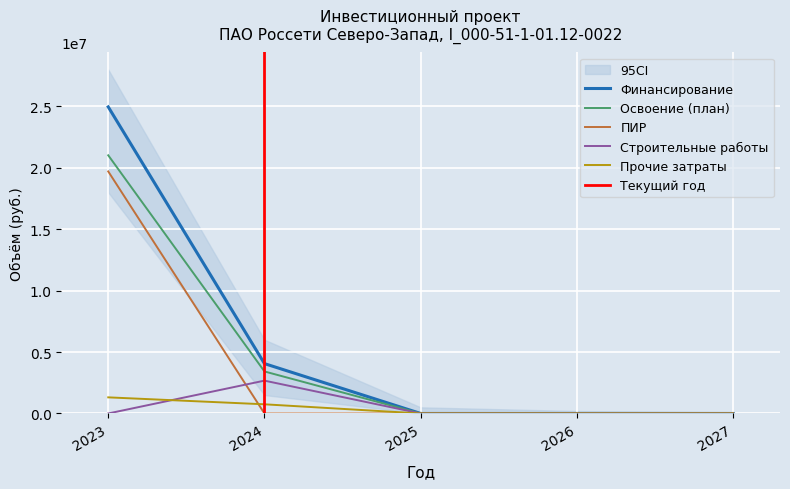

What is the total value across all series at 2024?

10899869.5